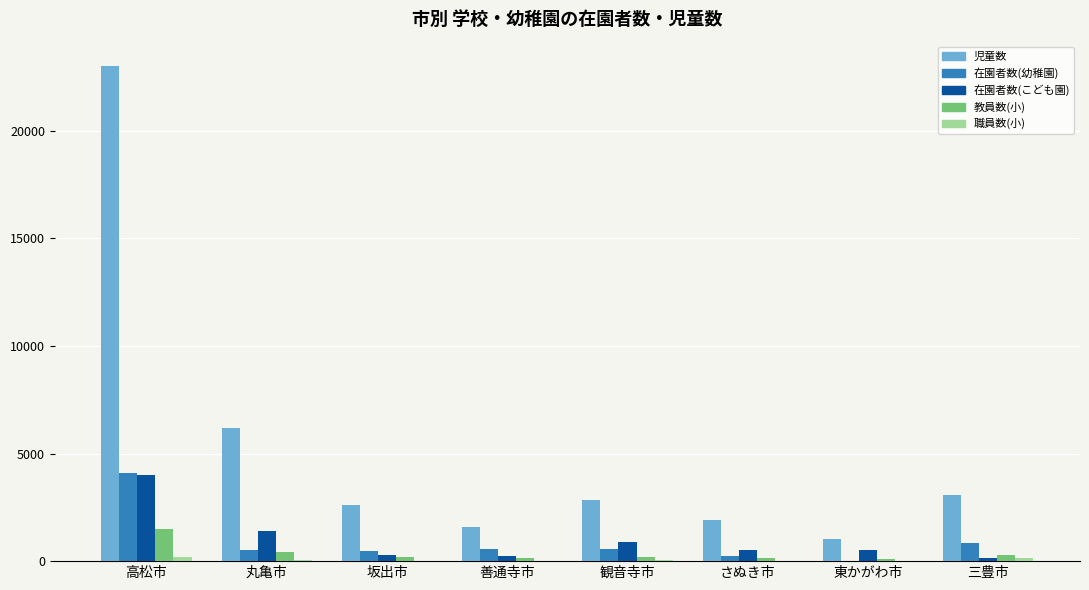

At which category does the chart reach its peak across all series?

高松市